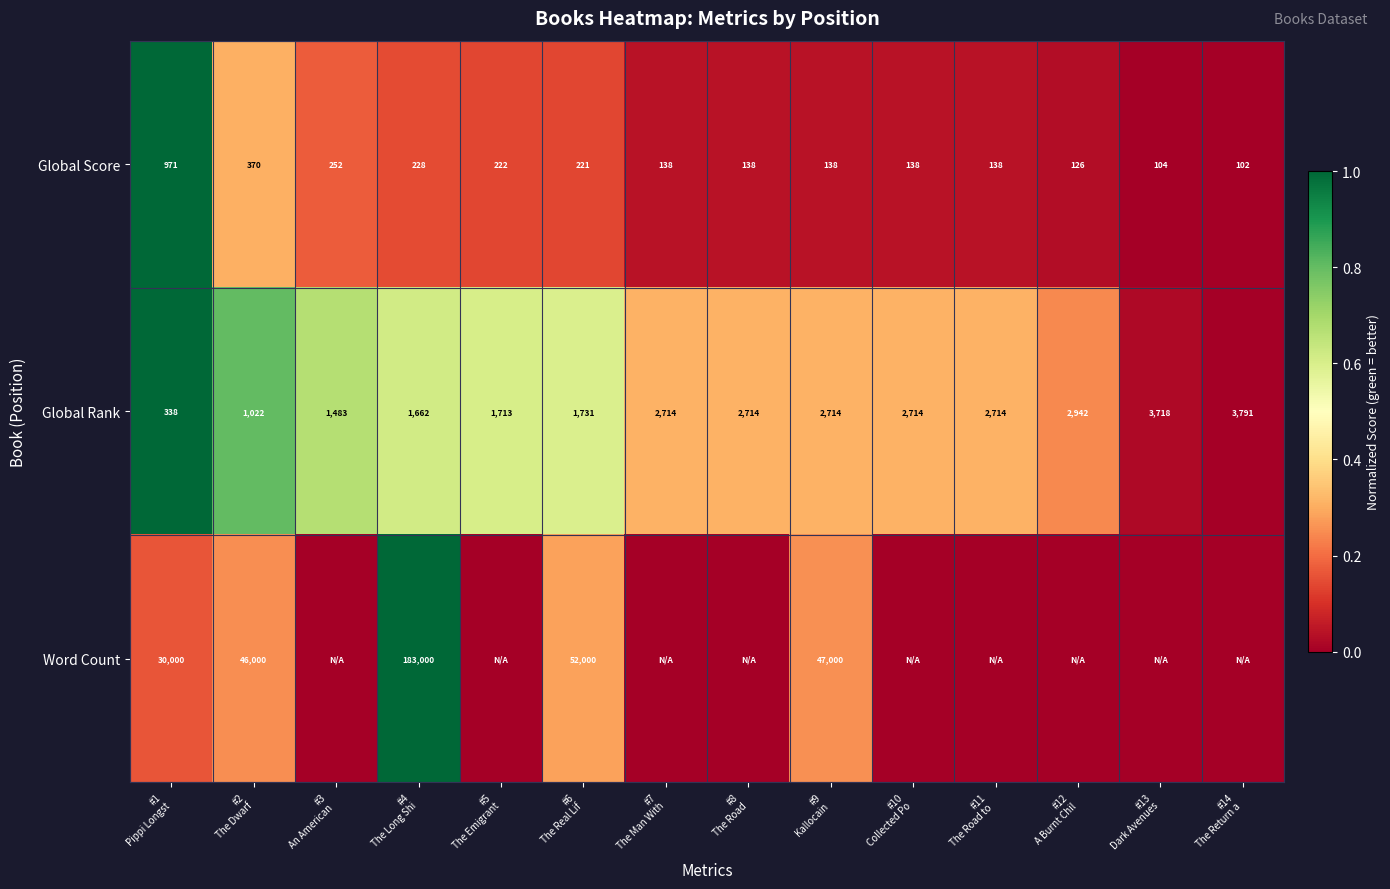

Which has a higher value, #3
An American  or #12
A Burnt Chil?

#3
An American 